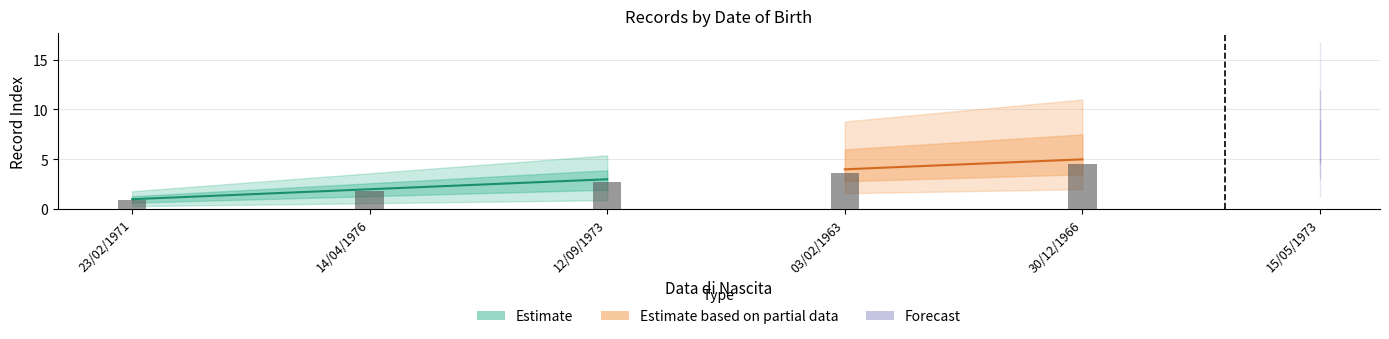

What is the value of the 5th bar from the left?

5